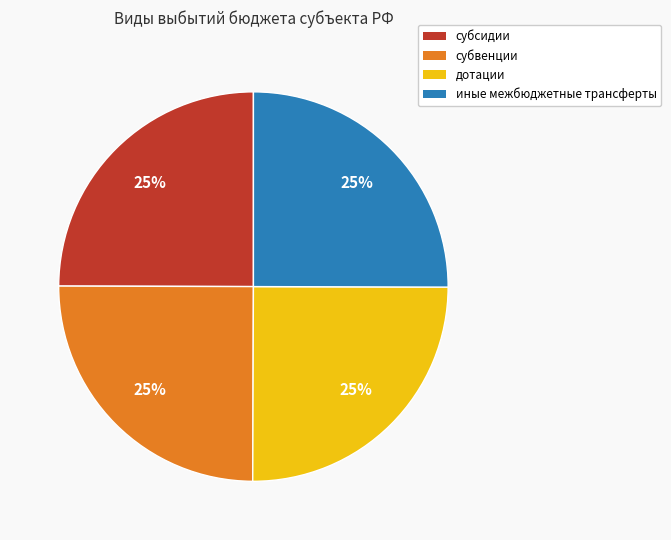

How many segments does this pie chart have?

4